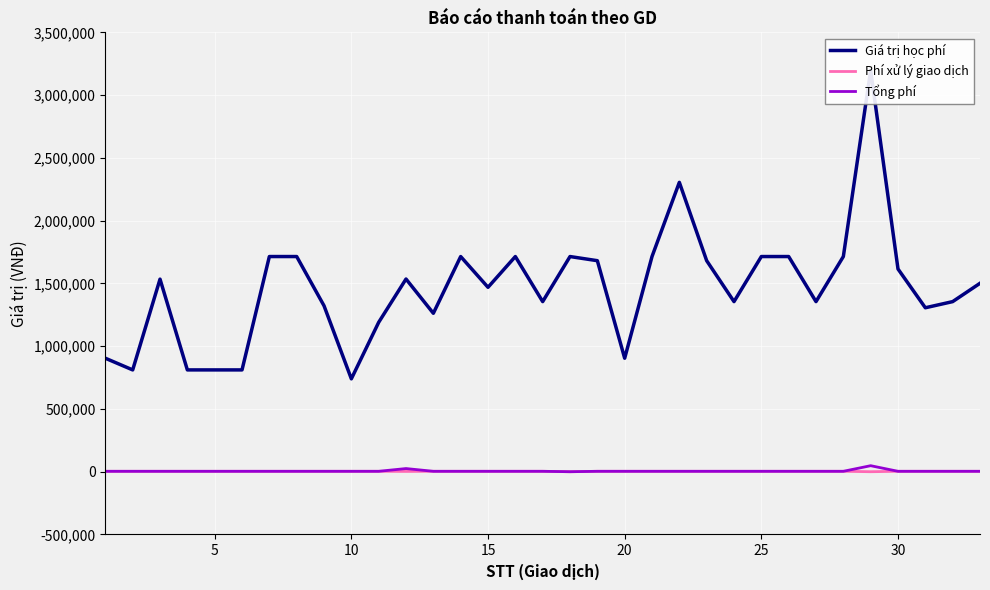

Reading left to right, what are all the values shown in this chart?

Giá trị học phí: 904000	811000	1534000	811000	811000	811000	1714000	1714000	1322000	740000	1190000	1535000	1262000	1714000	1469000	1714000	1355000	1714000	1681000	904000	1714000	2305000	1681000	1355000	1714000	1714000	1355000	1714000	3197000	1615000	1306000	1355000	1501000
Phí xử lý giao dịch: 3300	3300	3300	3300	3300	3300	3300	3300	3300	3300	3300	2200	3300	3300	3300	3300	3300	0	3300	3300	3300	3300	3300	3300	3300	3300	3300	3300	0	3300	3300	3300	3300
Tổng phí: 3300	3300	3300	3300	3300	3300	3300	3300	3300	3300	3300	25225	3300	3300	3300	3300	3300	0	3300	3300	3300	3300	3300	3300	3300	3300	3300	3300	47955	3300	3300	3300	3300